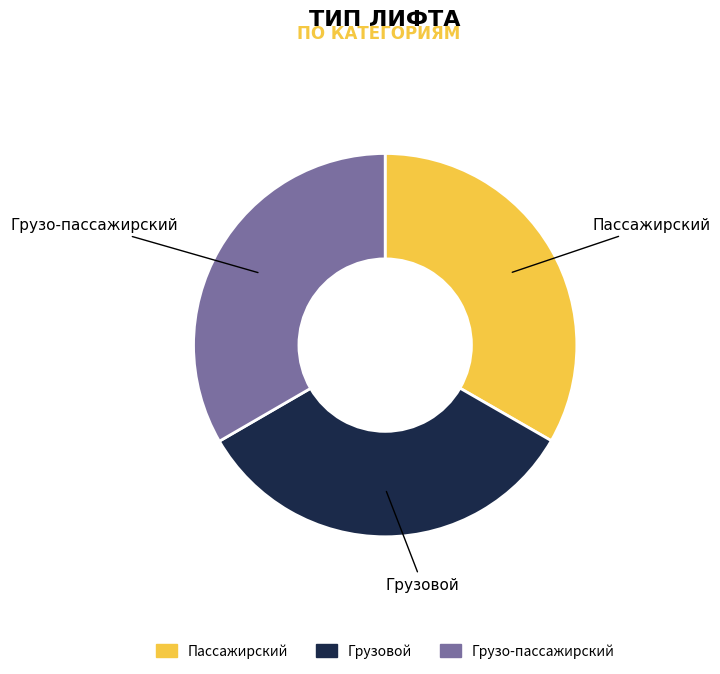

Combined, do Пассажирский and Грузо-пассажирский account for over 50%?

Yes